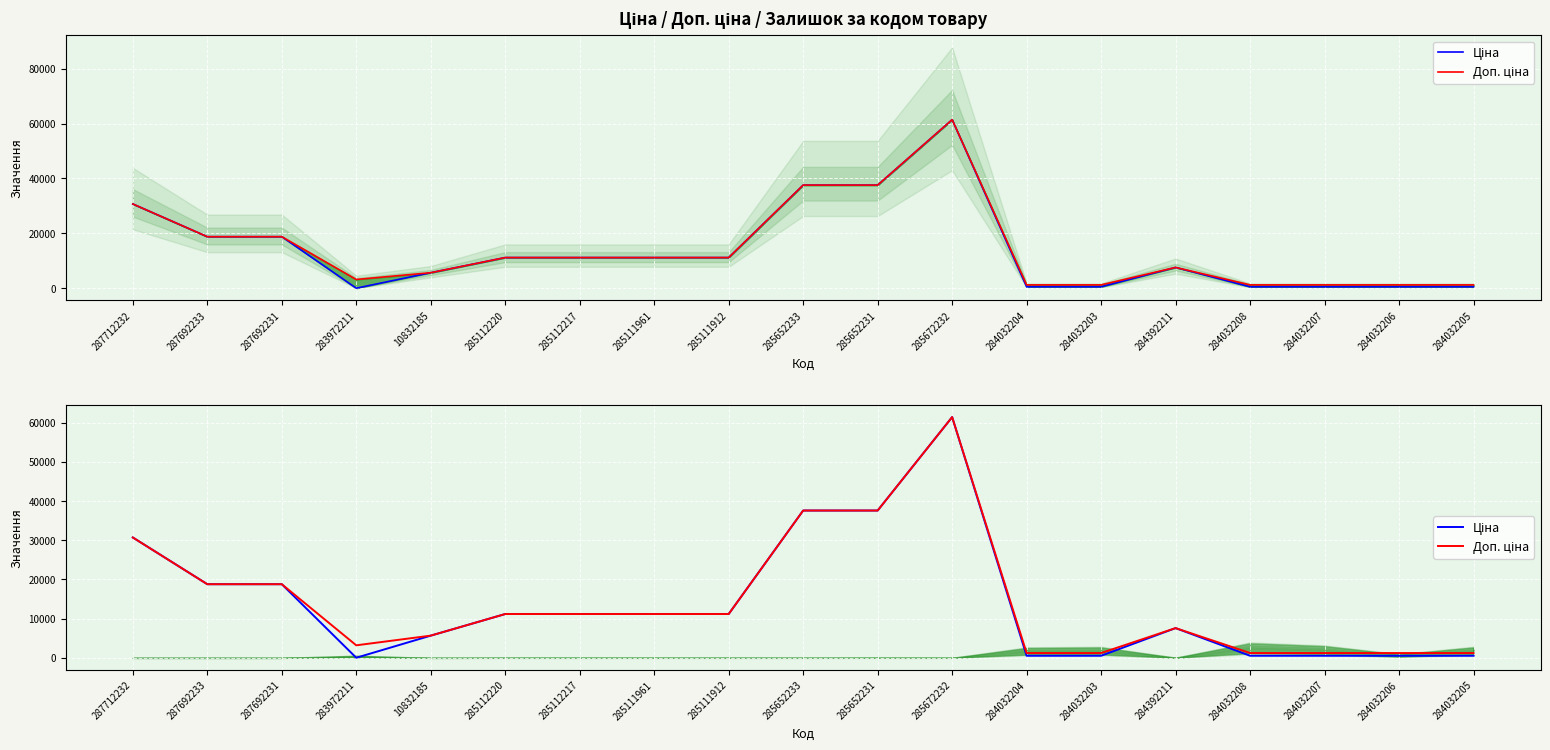

At how many categories does at least one series exceed 45567?

1